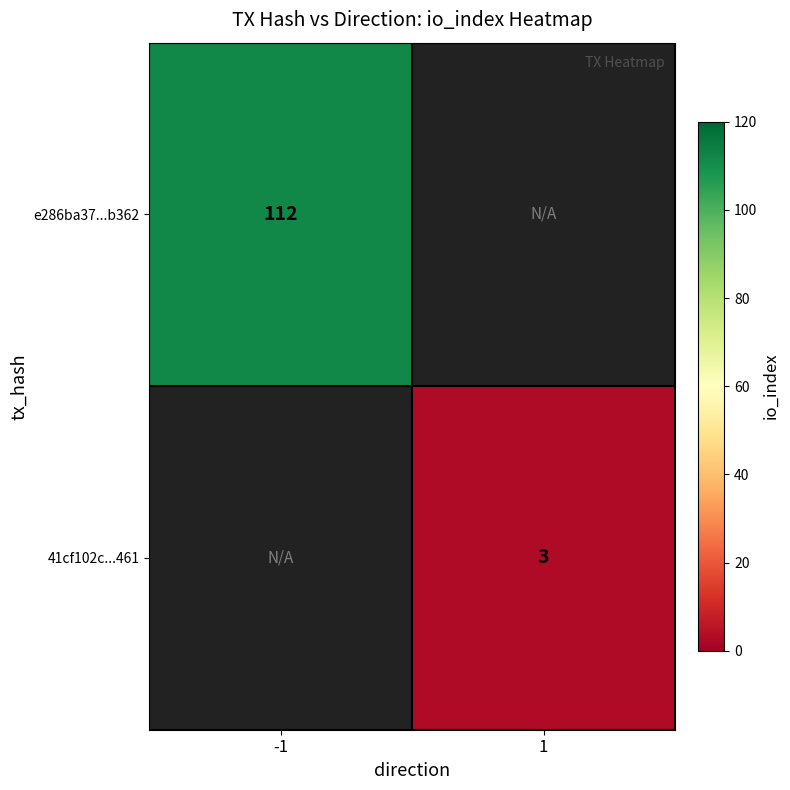

The value of e286ba37...b362 at -1 is 44. True or false?

False